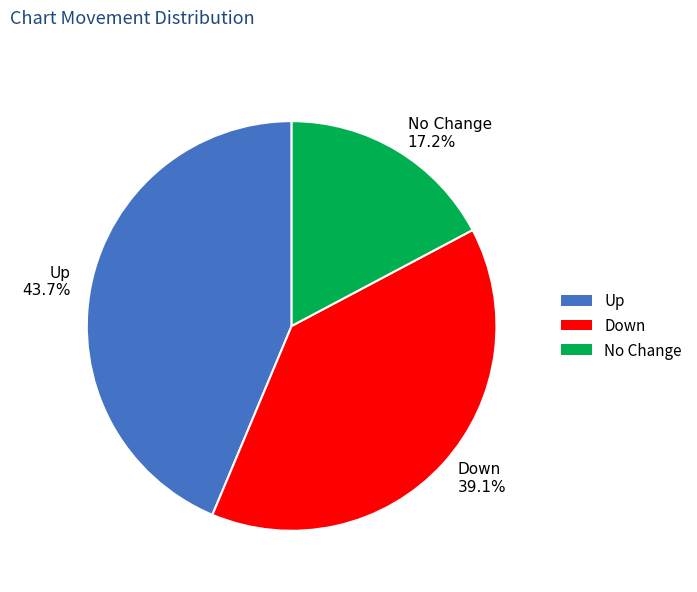

What is the smallest slice in the pie chart?

No Change